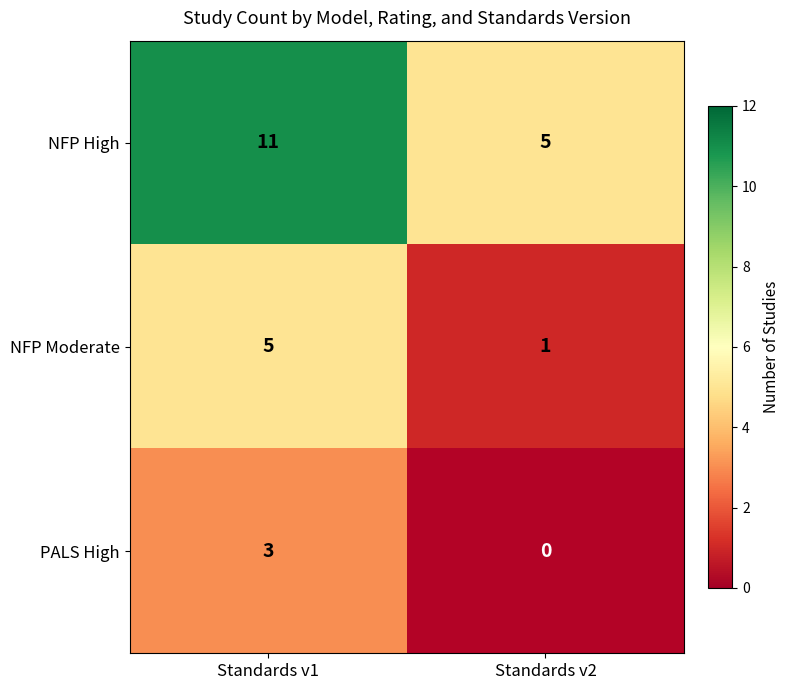

Which category has the lowest value across all series?

Standards v2